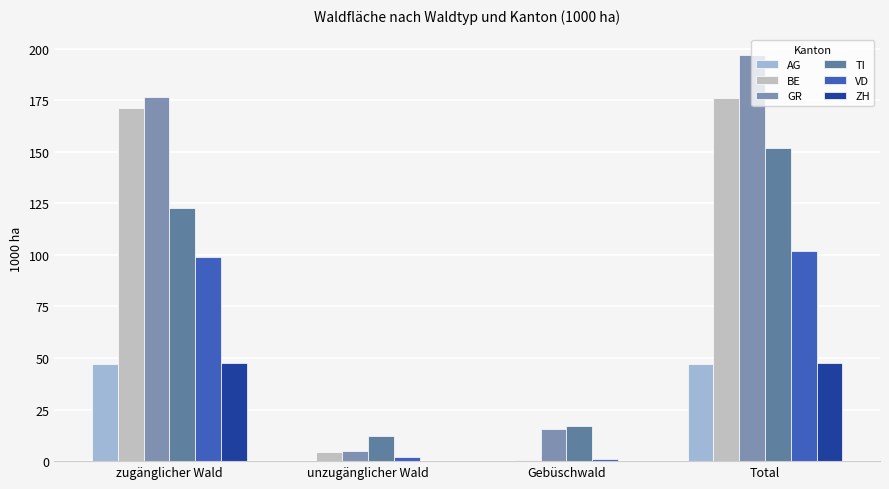

What is the average value of the GR series?

98.5